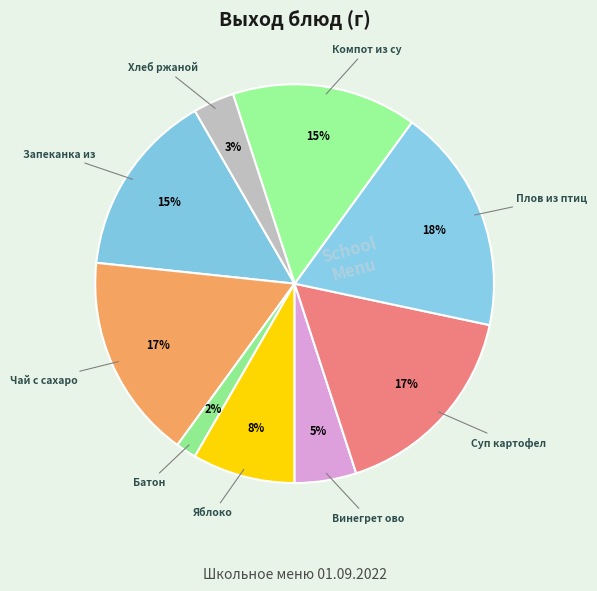

How many segments does this pie chart have?

9